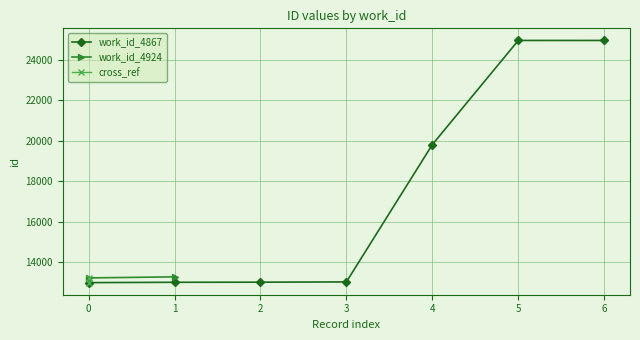

What is the smallest value displayed?

12985